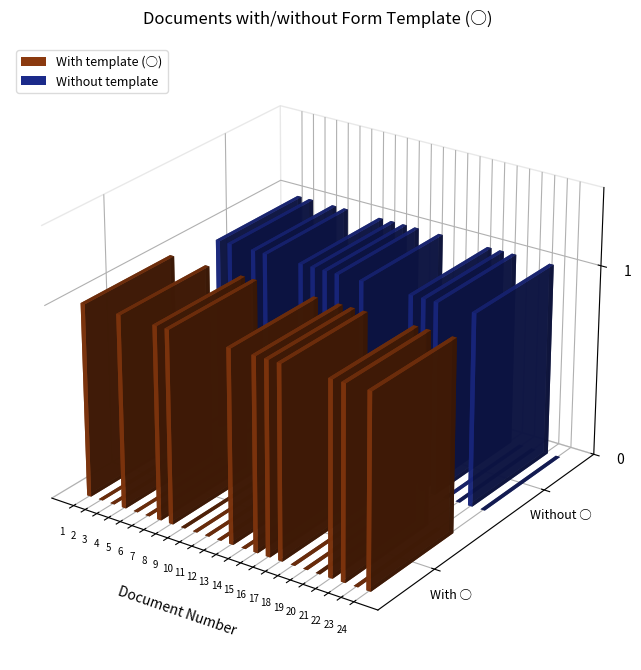

How many bars are there in each group?

2